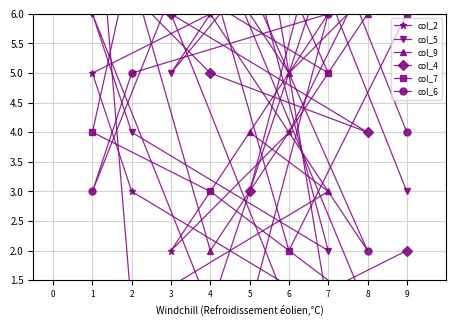

What is the sum of the col_2 values at 4 and 9?

14